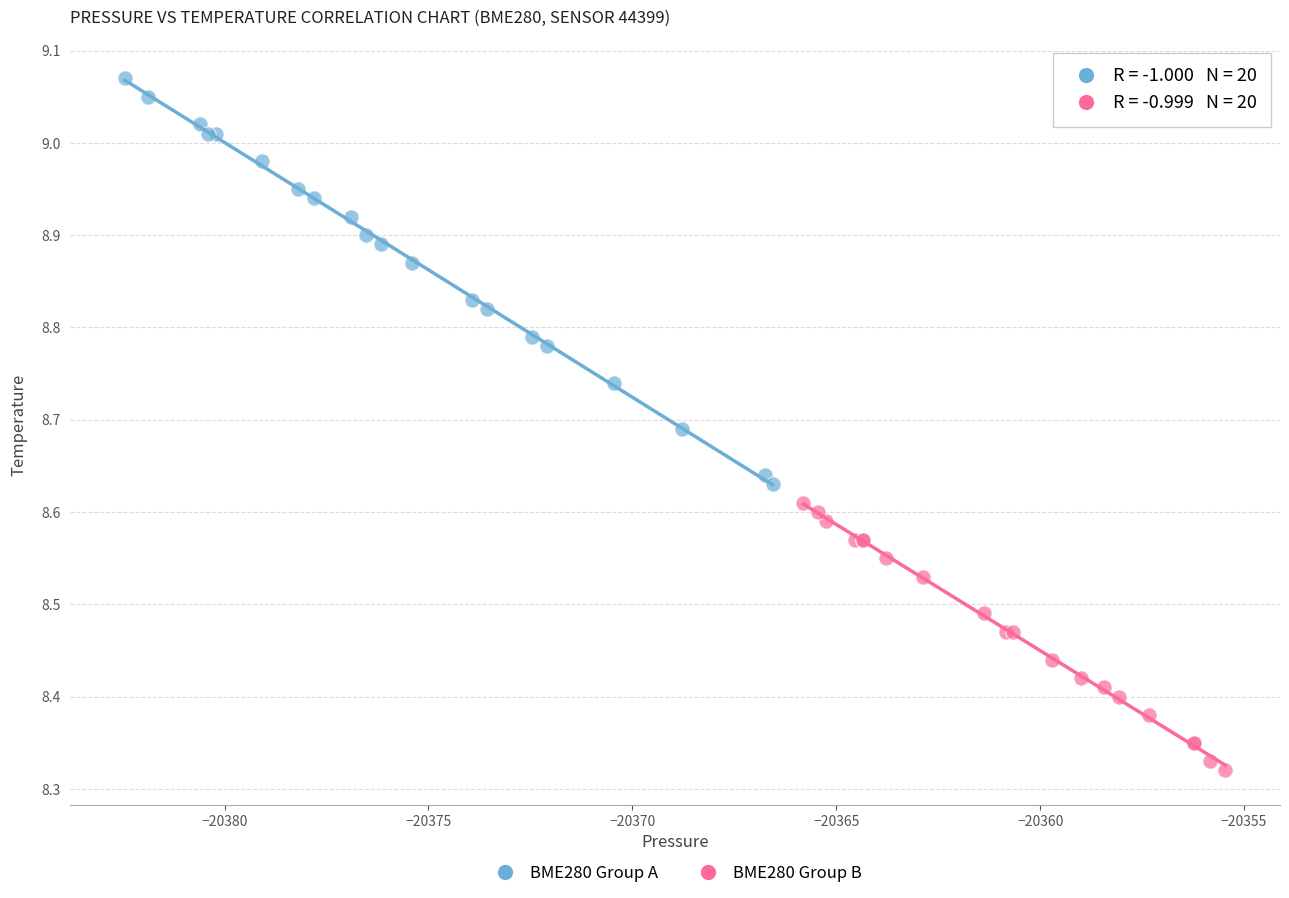

Which series reaches the maximum Y coordinate?

BME280 Group A